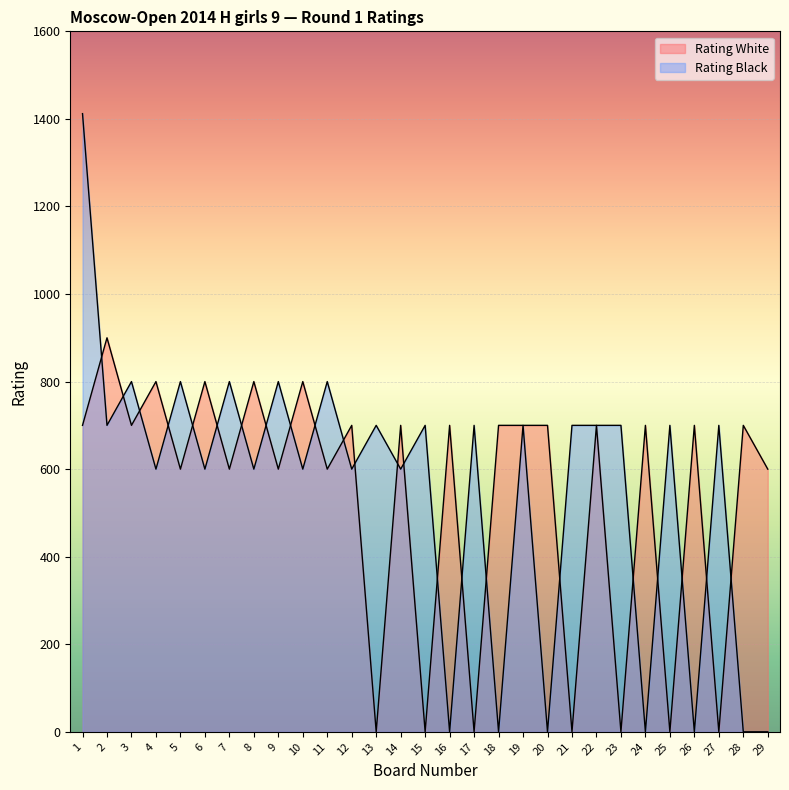

How many categories are shown in the chart?

29